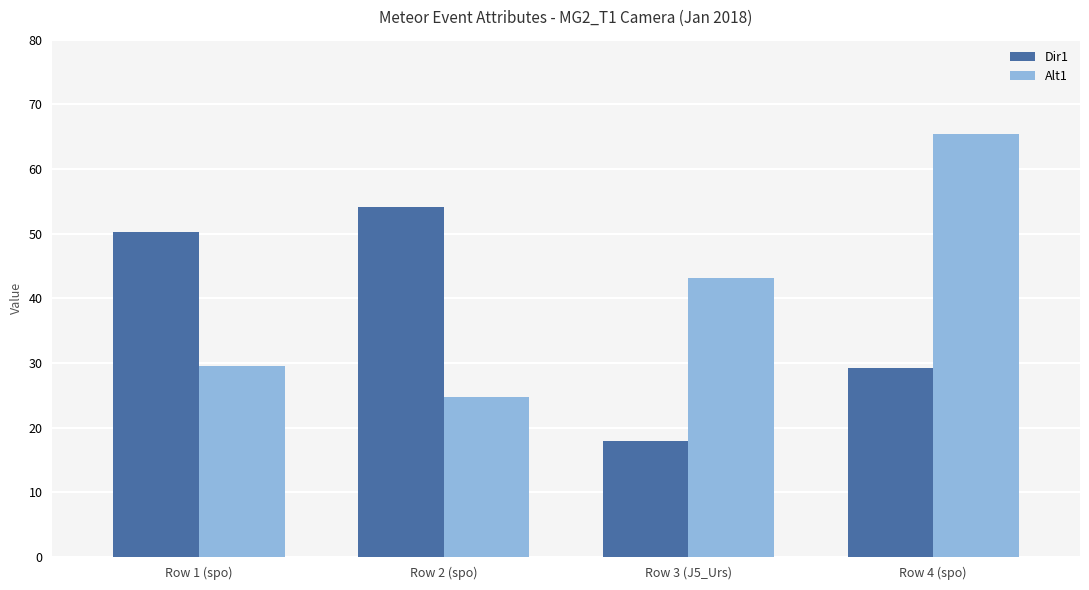

What is the difference between the second highest and second lowest values in the Dir1 series?

21.0